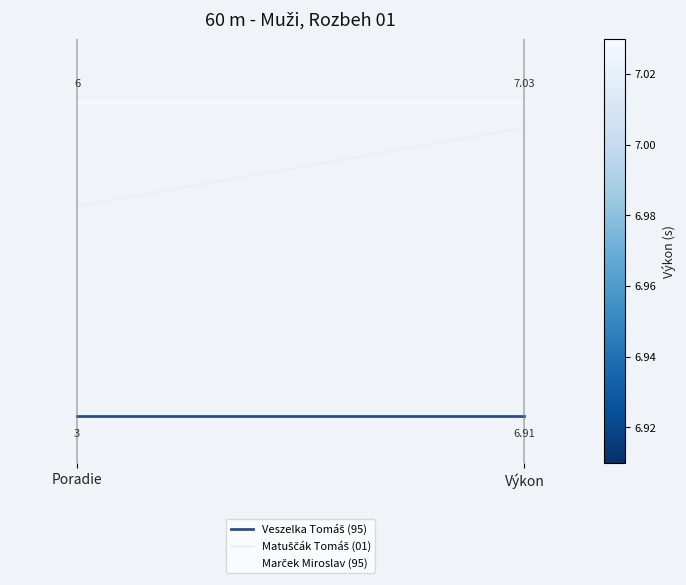

At which label does Matuščák Tomáš (01) reach its minimum?

Poradie